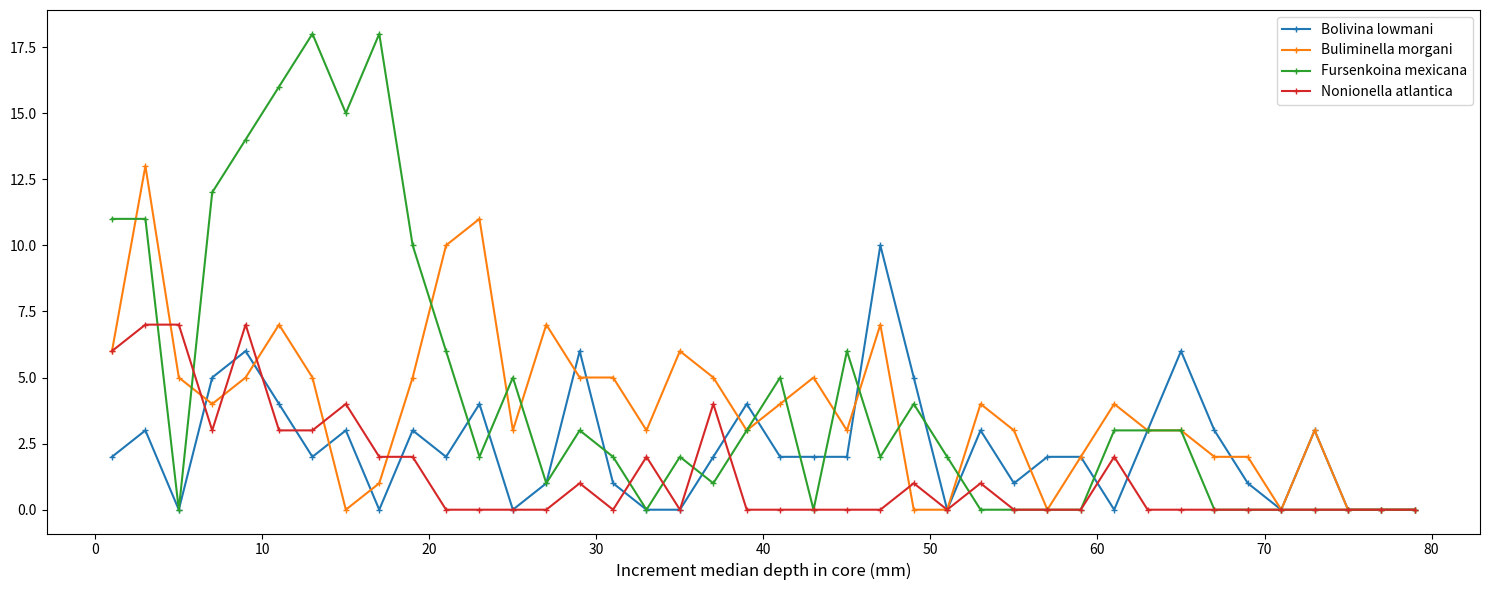

What is the greatest value displayed?

18